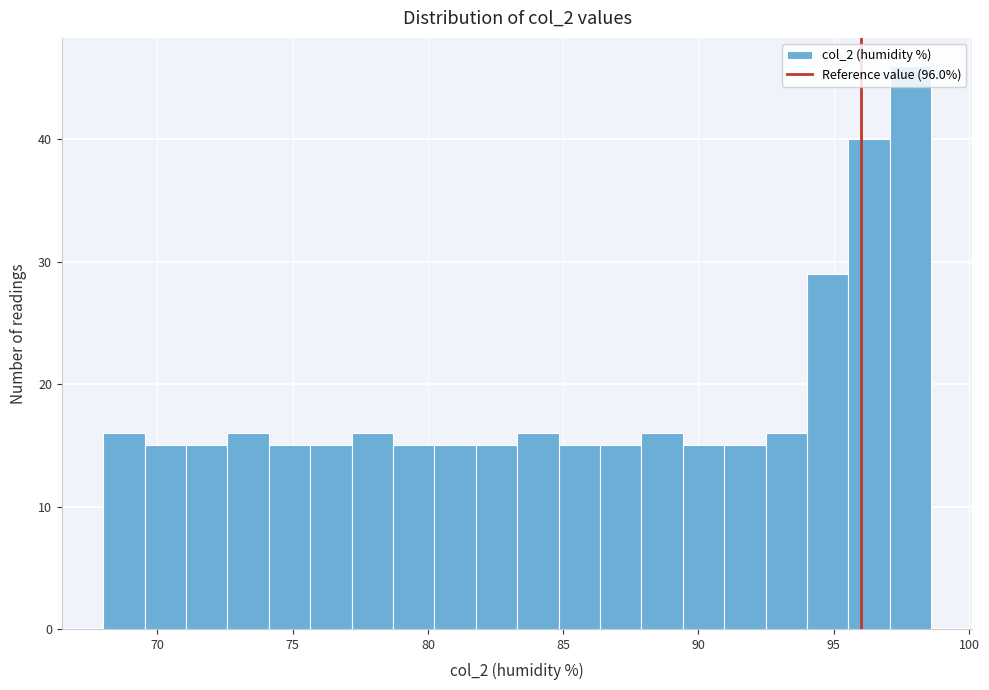

Read against the x-axis, roughly where is the centre of the tallest bar?

98.0